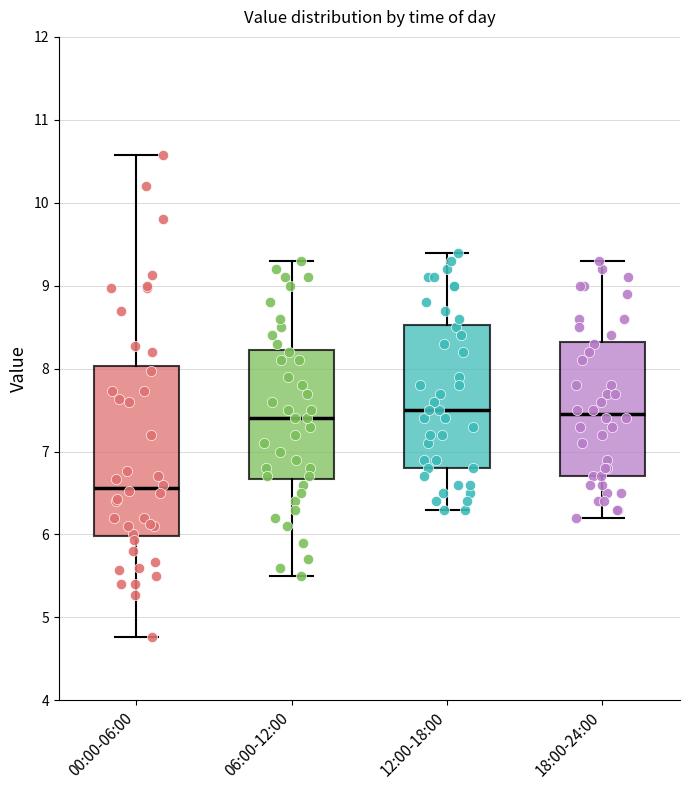

Where does the upper whisker of the box for 12:00-18:00 end on the y-axis? The values are not printed on the chart, so give them approximately, as read against the axis.

9.4